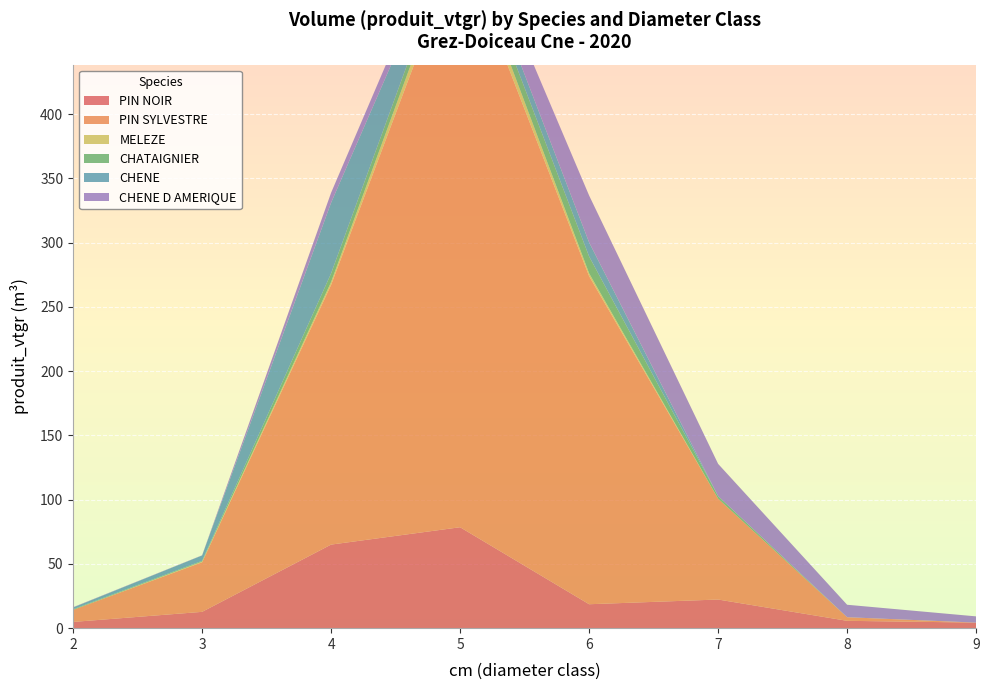

Reading right to left, list all the values displayed in this chart.

PIN NOIR: 9=4.3	8=5.7	7=22.3	6=18.6	5=78.5	4=65.0	3=12.7	2=4.9
PIN SYLVESTRE: 9=0.0	8=2.8	7=78.5	6=255.3	5=454.9	4=202.1	3=38.6	2=9.4
MELEZE: 9=0.0	8=0.0	7=0.0	6=2.2	5=9.4	4=2.2	3=0.5	2=0.0
CHATAIGNIER: 9=0.0	8=0.0	7=2.0	6=13.1	5=8.7	4=6.7	3=0.6	2=0.5
CHENE: 9=0.0	8=0.0	7=0.0	6=10.9	5=10.0	4=55.0	3=4.1	2=1.4
CHENE D AMERIQUE: 9=4.8	8=9.7	7=25.1	6=36.5	5=11.7	4=7.8	3=0.2	2=0.2